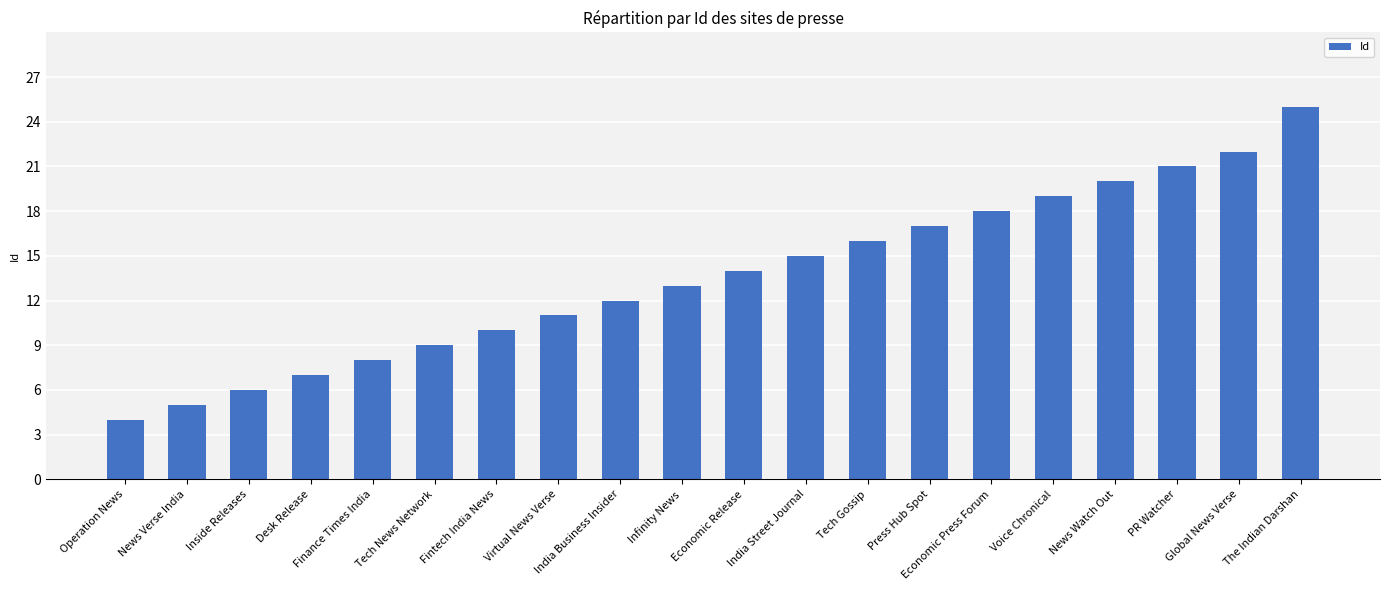

How many data points does each series have?

20